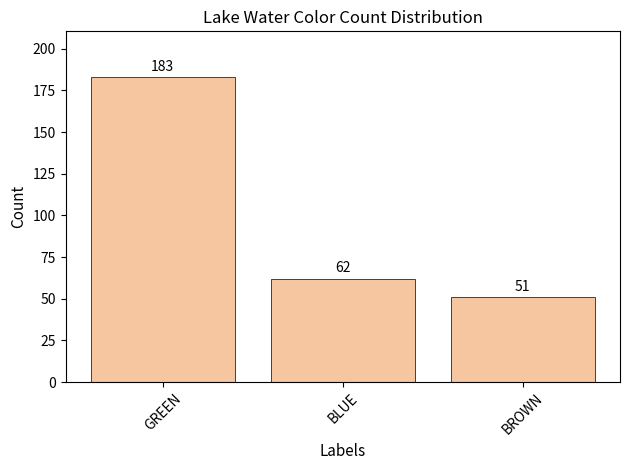

Reading right to left, list all the values displayed in this chart.

51	62	183